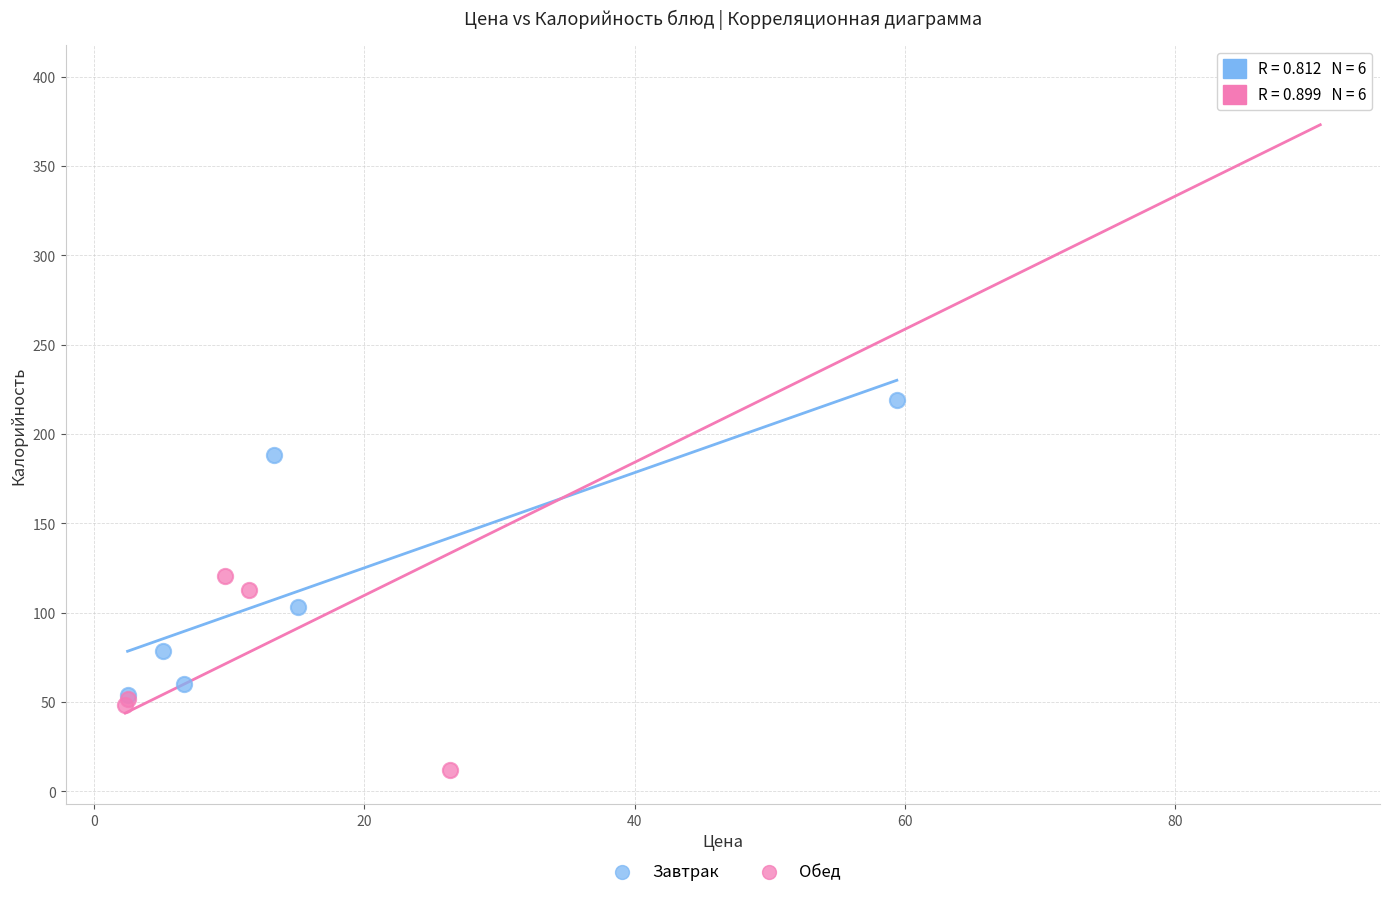

Which series reaches the maximum Y coordinate?

Обед